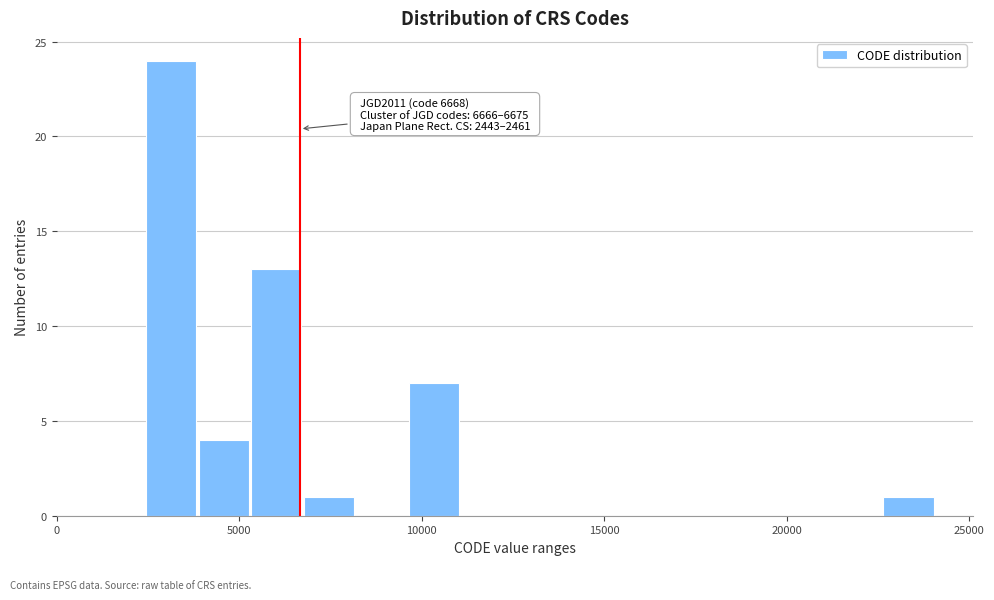

Around what value on the x-axis is the tallest bar? Give the approximate position of its centre, as read against the axis.

3000